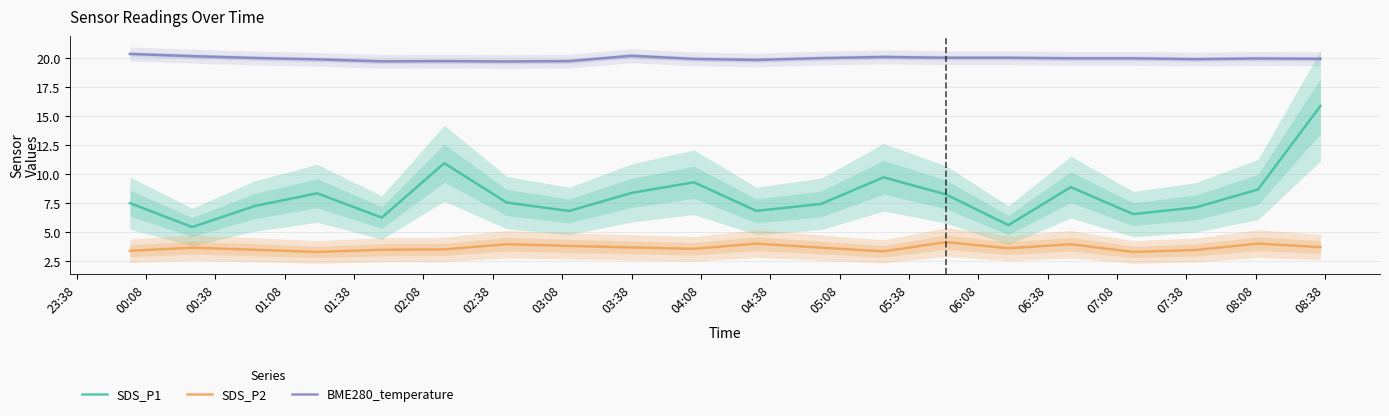

List the series in order of their peak value, lowest first.

SDS_P2, SDS_P1, BME280_temperature